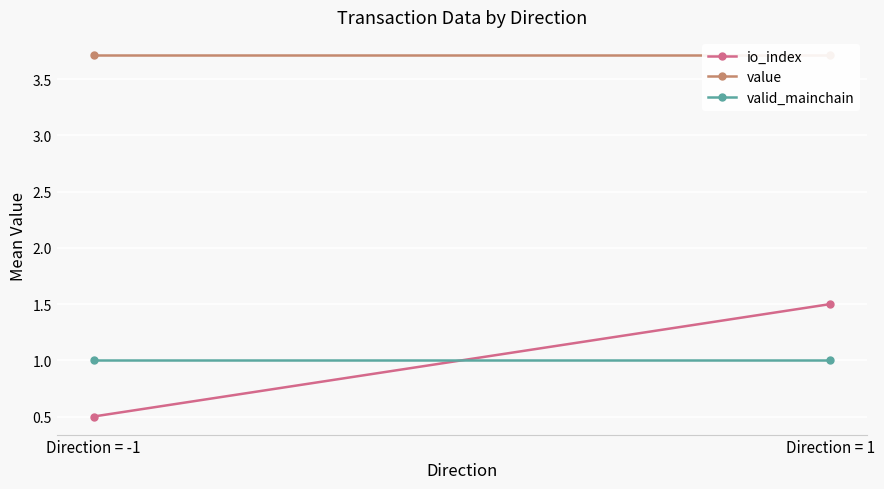

What are all the series names shown in the legend?

io_index, value, valid_mainchain